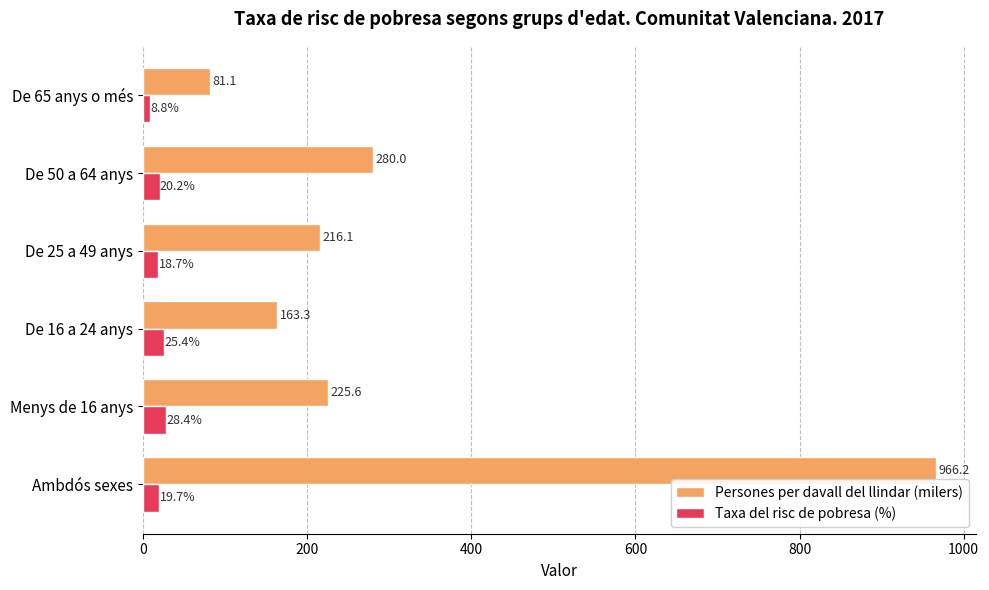

Which series has the largest total across all categories?

Persones per davall del llindar (milers)